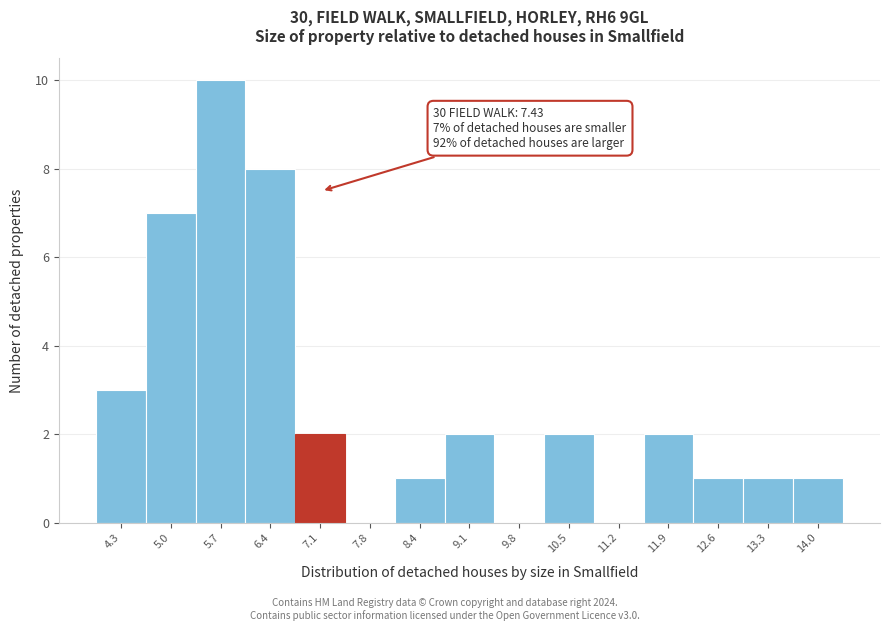

Reading left to right, extract all data points from this chart.

4.3=3	5.0=7	5.7=10	6.4=8	7.1=2	7.8=0	8.4=1	9.1=2	9.8=0	10.5=2	11.2=0	11.9=2	12.6=1	13.3=1	14.0=1